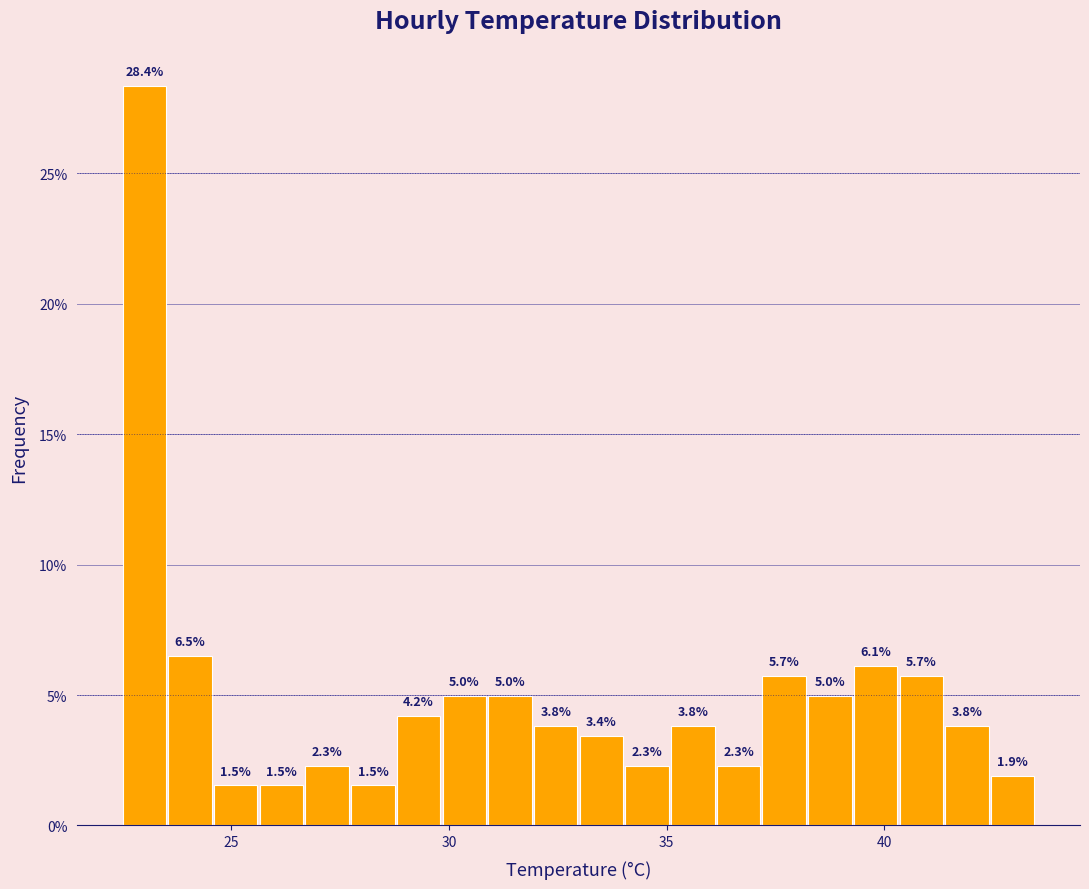

Around what value on the x-axis is the tallest bar? Give the approximate position of its centre, as read against the axis.

23.0